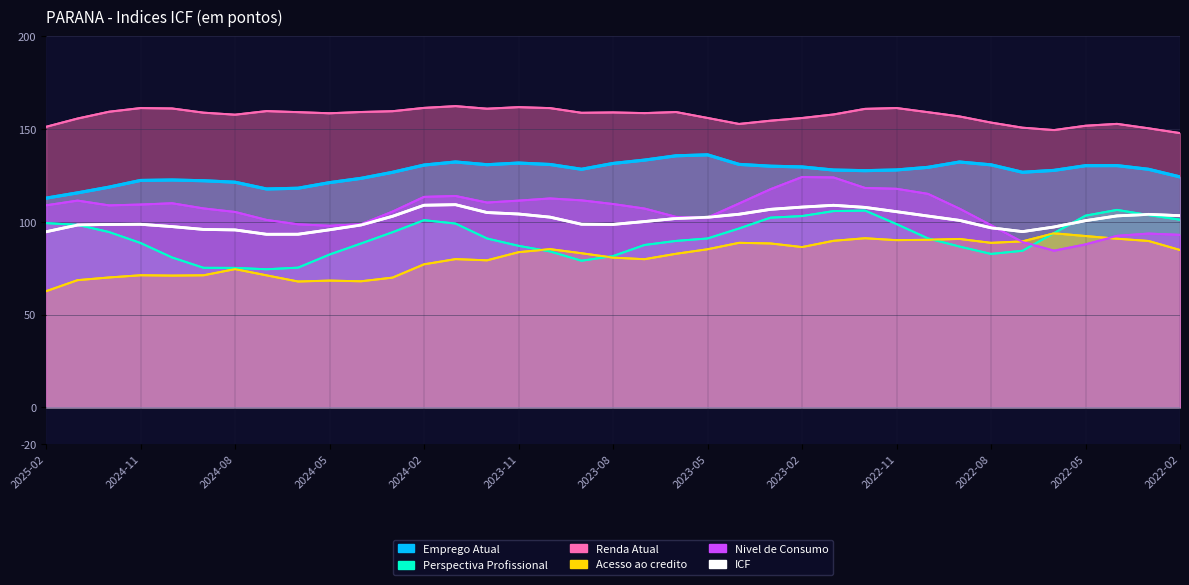

Rank the series by their maximum value, from highest to lowest.

Renda Atual, Emprego Atual, Nivel de Consumo, ICF, Perspectiva Profissional, Acesso ao credito